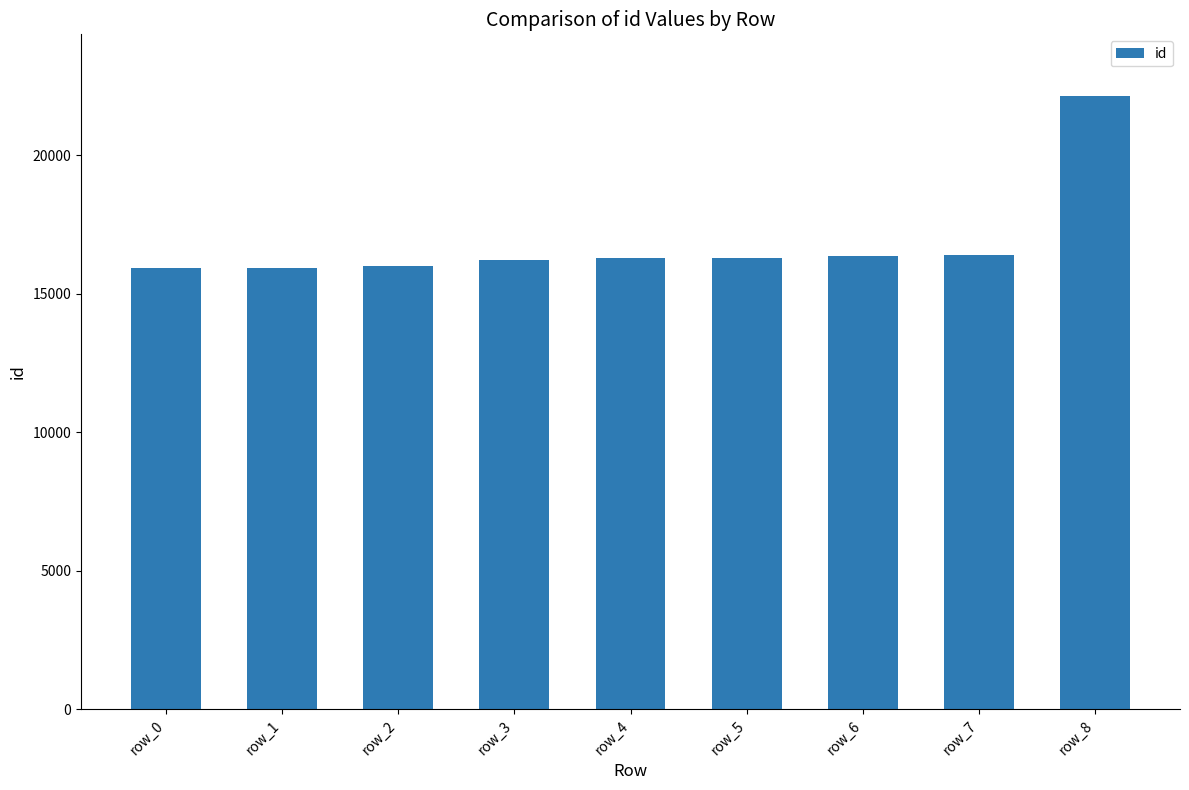

What is the sum of the values at row_4 and row_3?

32489